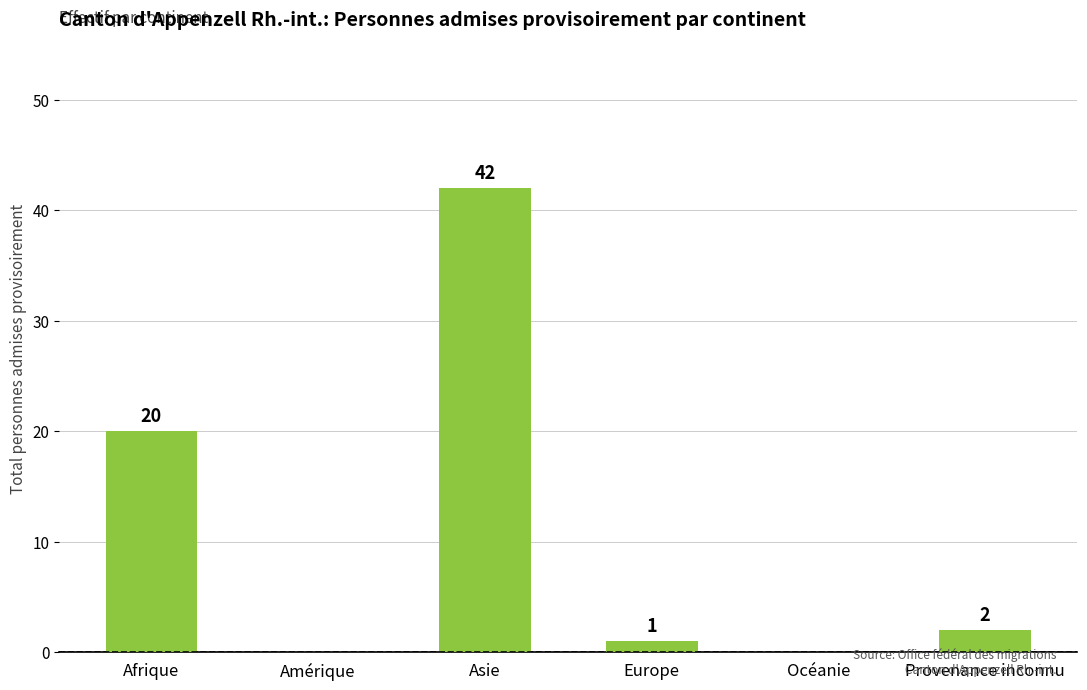

How many values are above zero?

4